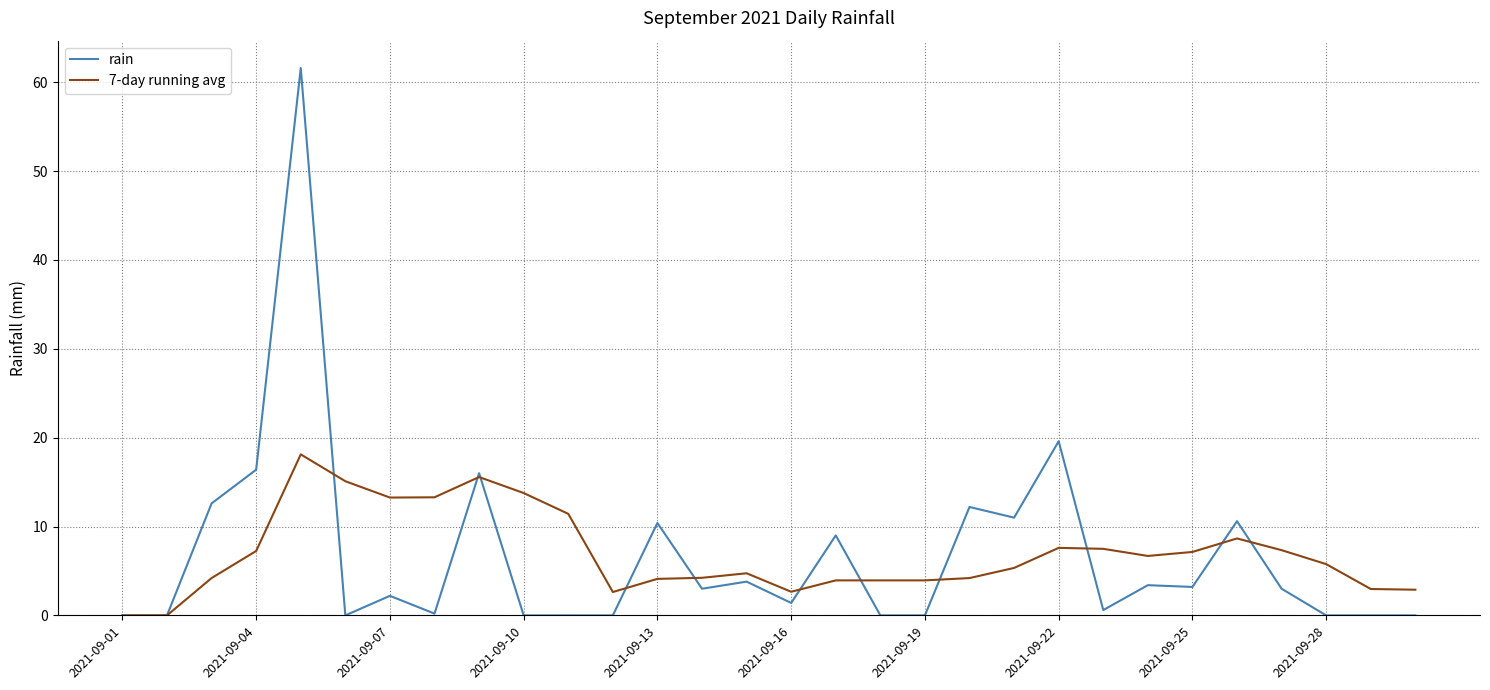

Which series has the widest spread of values?

rain